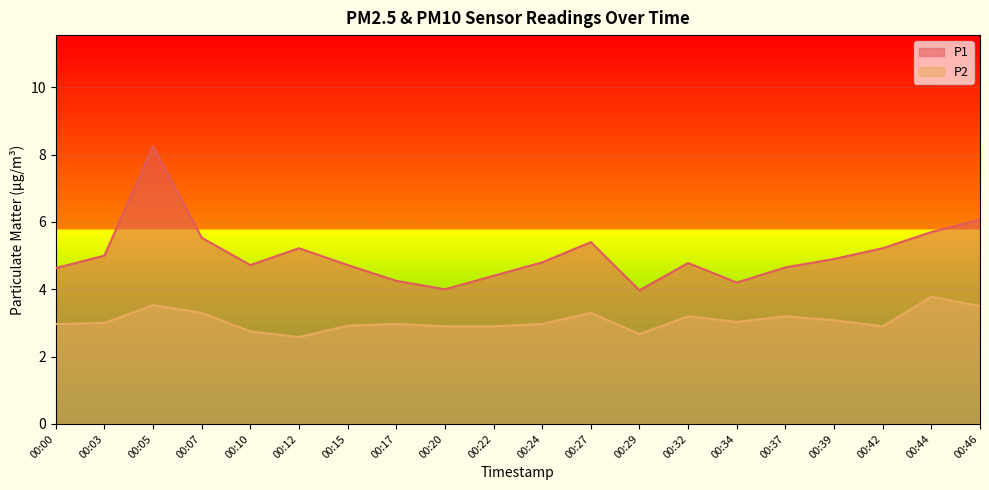

What is the average value of the P2 series?

3.1